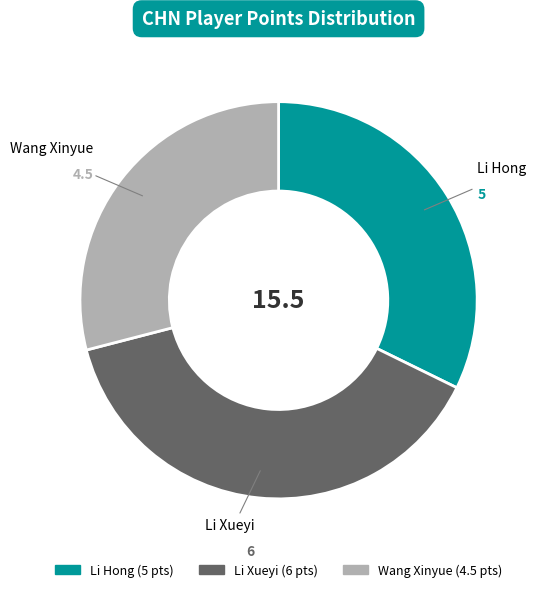

Is it true that Li Hong is 32% of the pie?

True